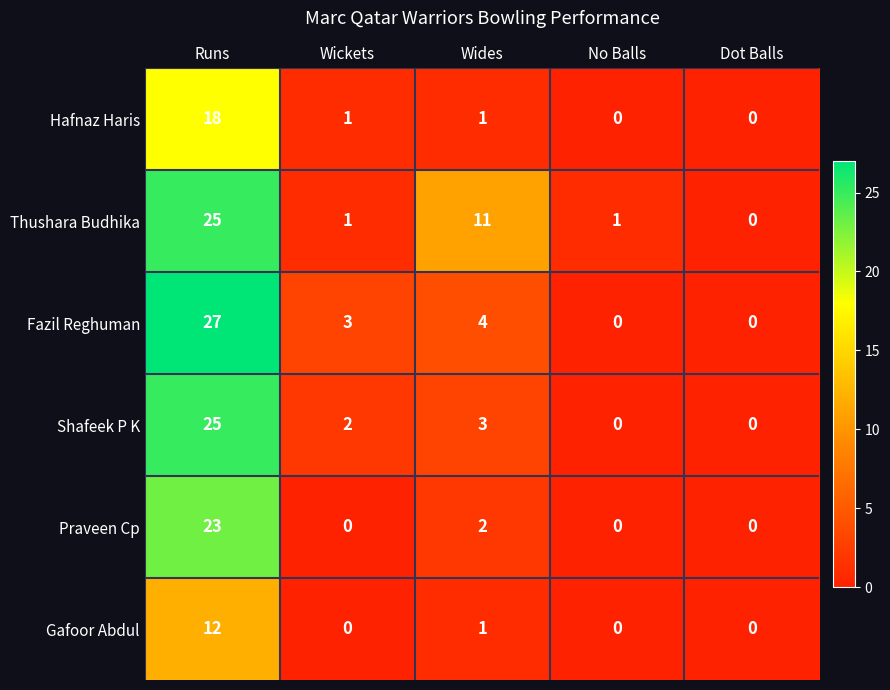

Count the number of data series in this chart.

6